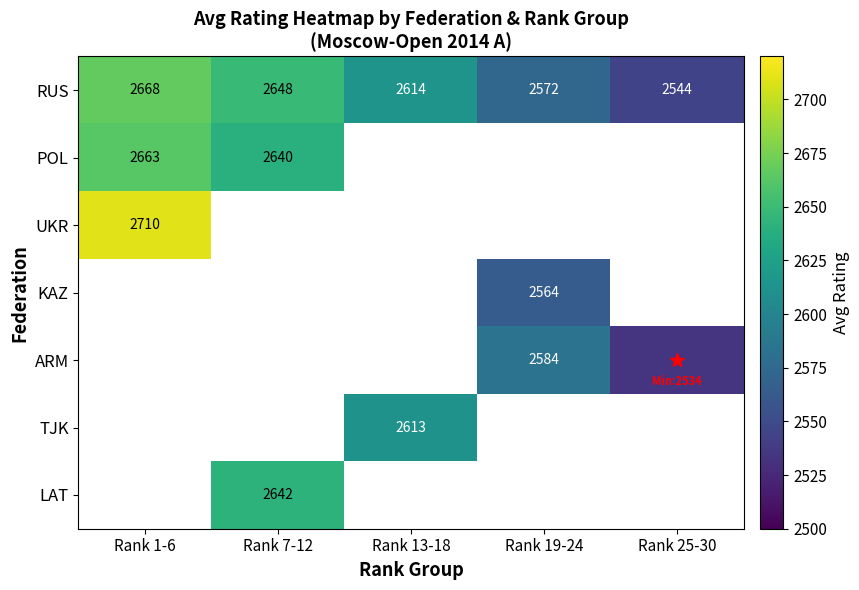

What is the maximum value shown in the chart?

2710.0